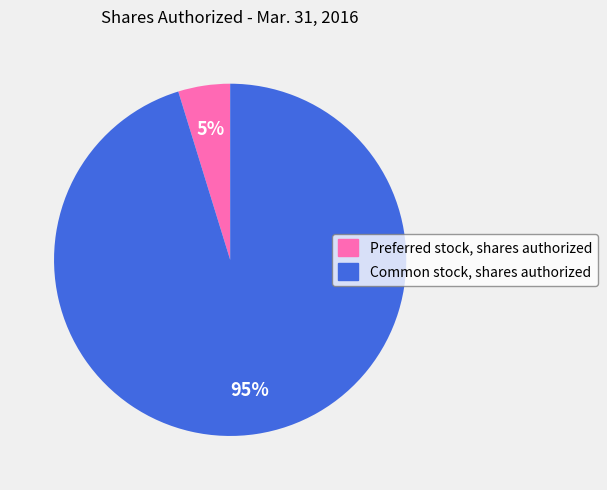

Which slice is the largest?

Common stock, shares authorized